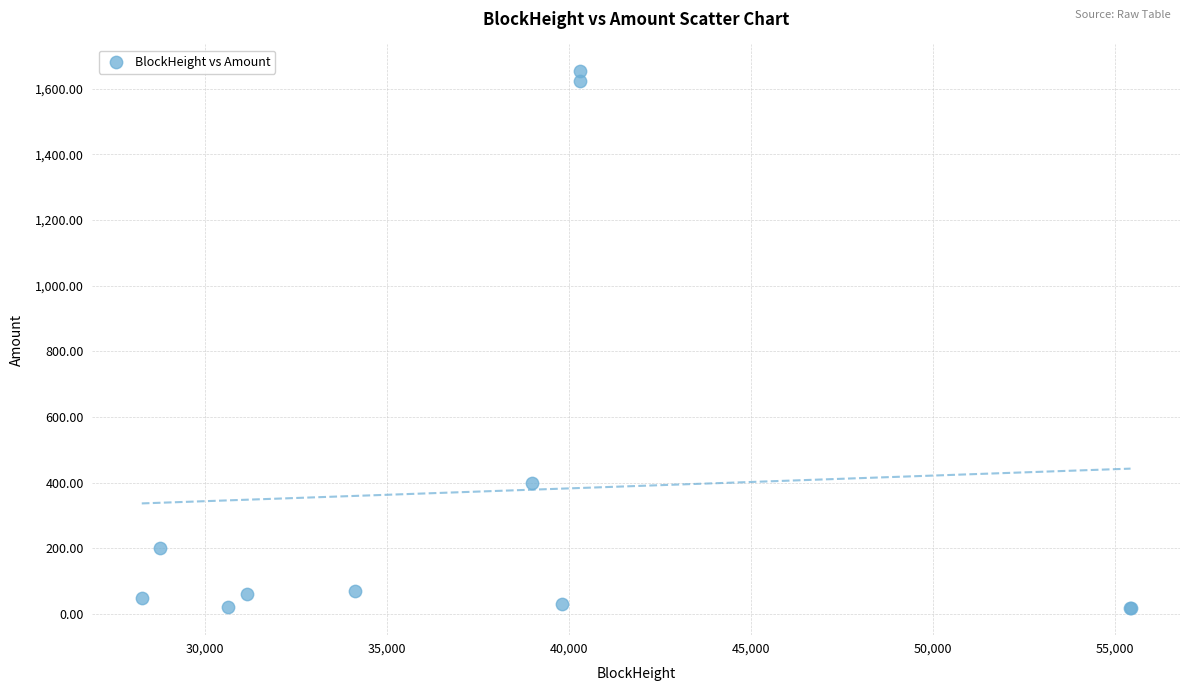

What Y value in the scatter plot is closest to 836?

399.0